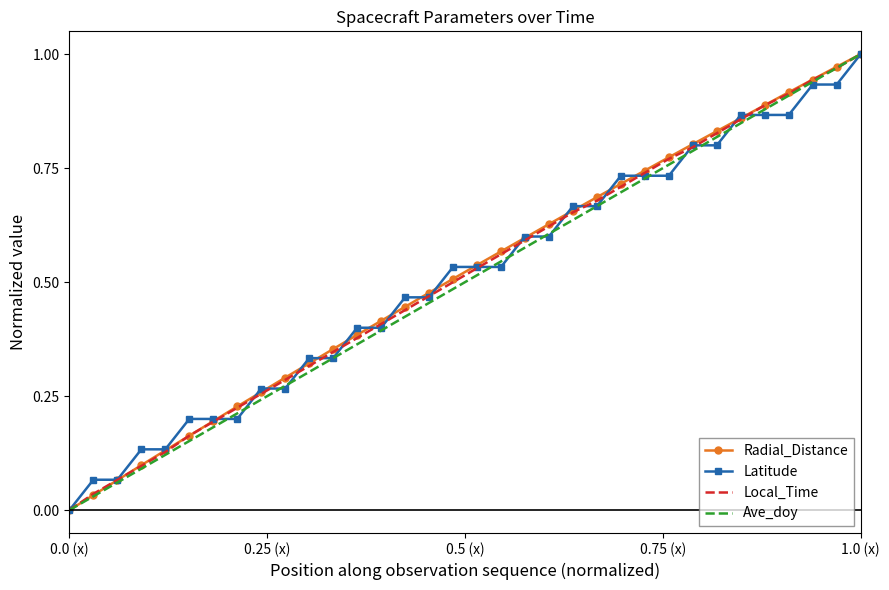

What are all the series names shown in the legend?

Radial_Distance, Latitude, Local_Time, Ave_doy